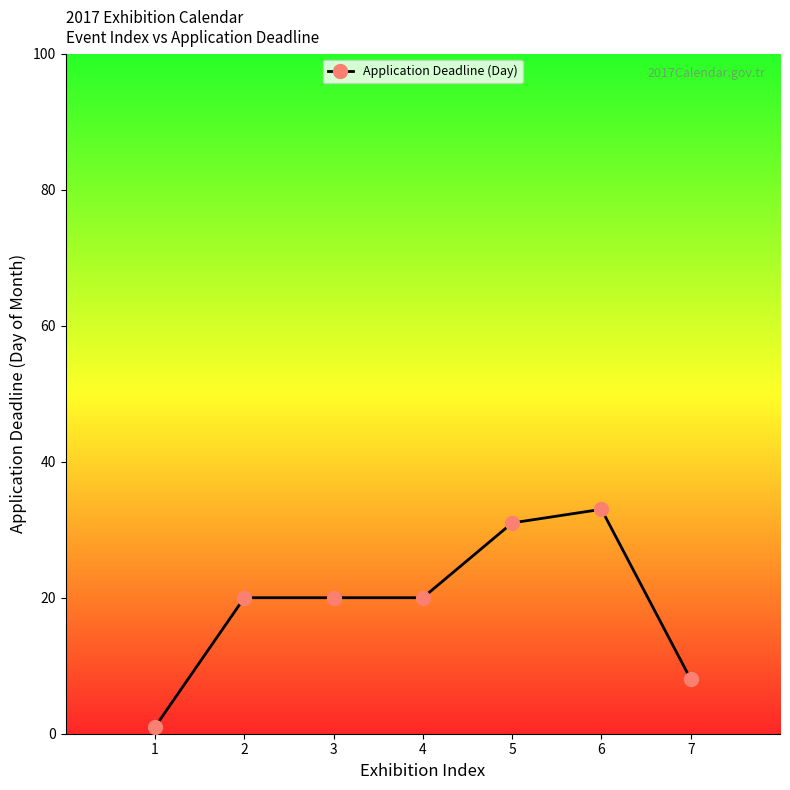

What is the average value?

19